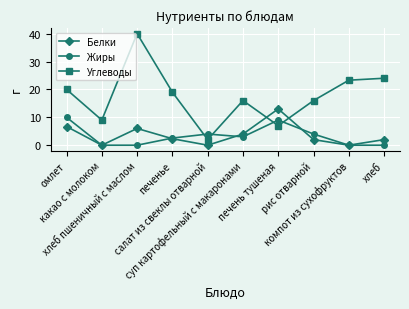

What are all the series names shown in the legend?

Белки, Жиры, Углеводы